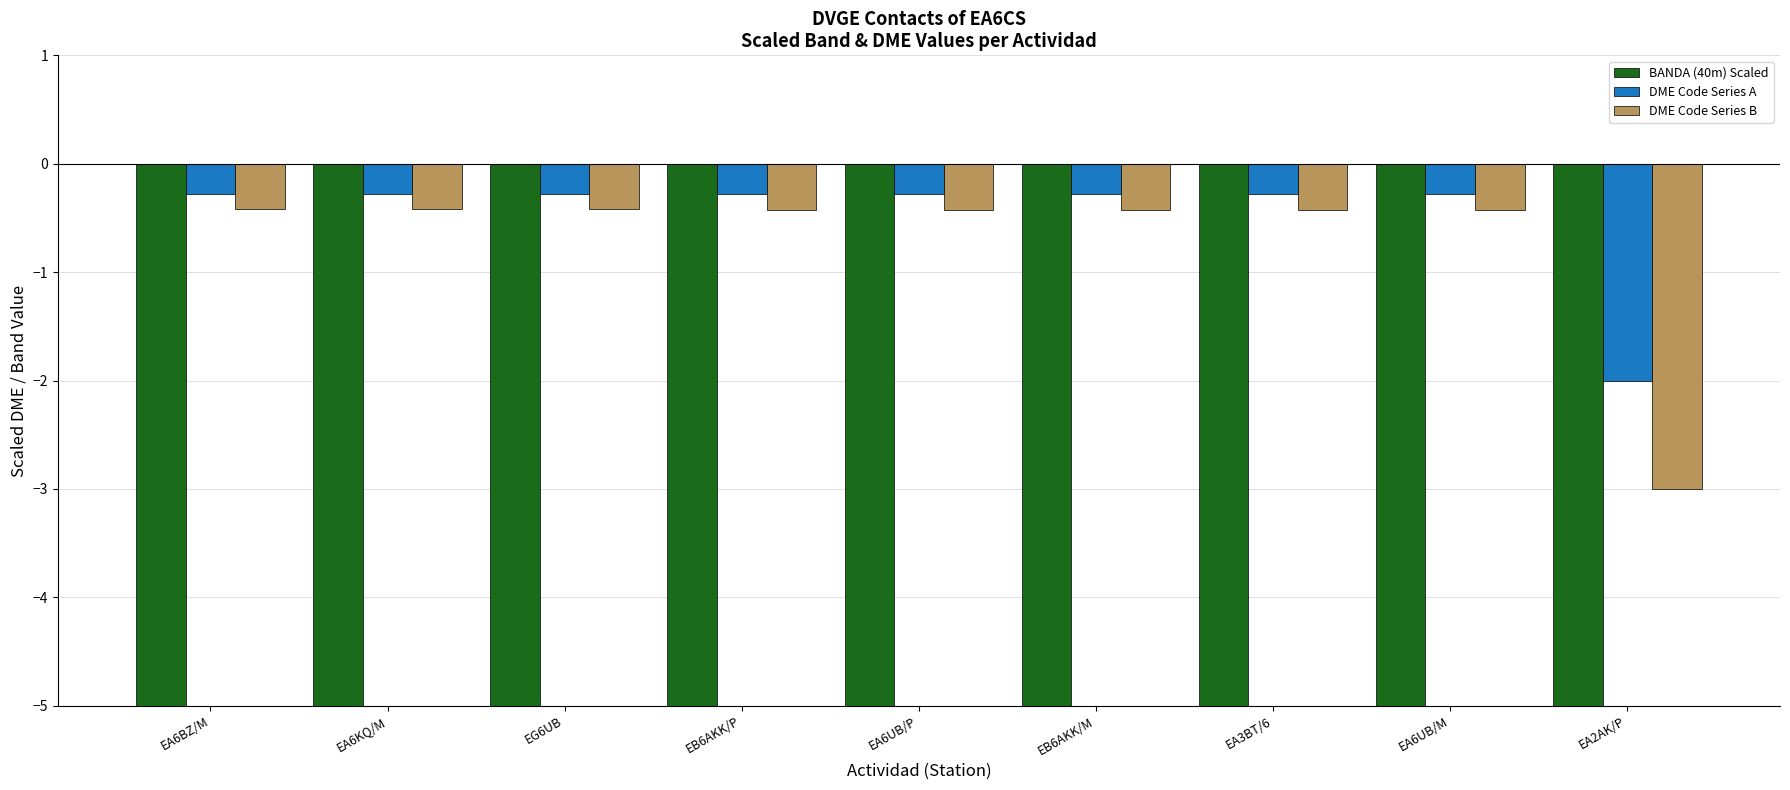

What is the approximate value of DME Code Series A at EA6KQ/M?

-0.3